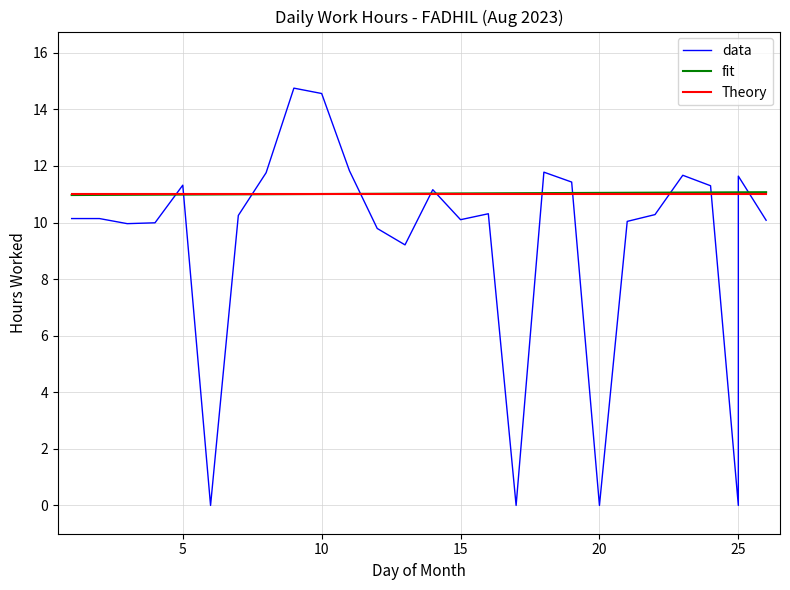

Rank the series by their maximum value, from highest to lowest.

data, fit, Theory